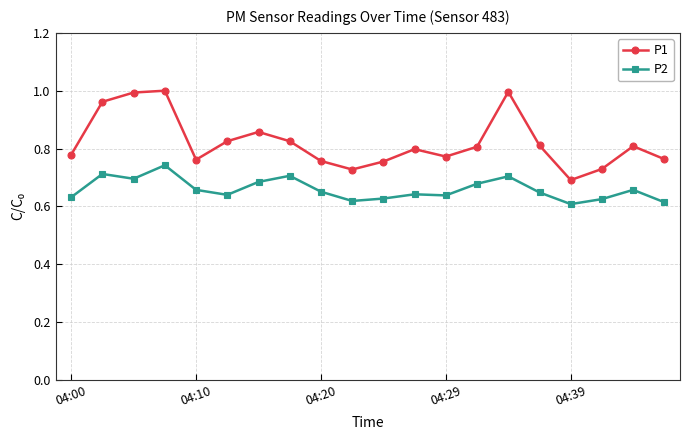

At how many categories does at least one series exceed 0?

20